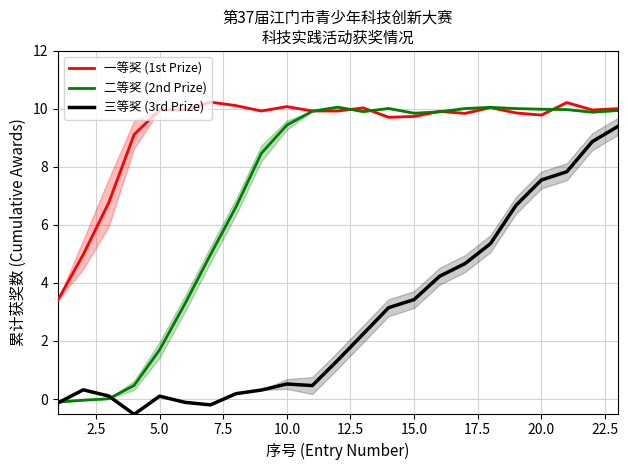

What is the maximum value for 三等奖 (3rd Prize)?

9.4